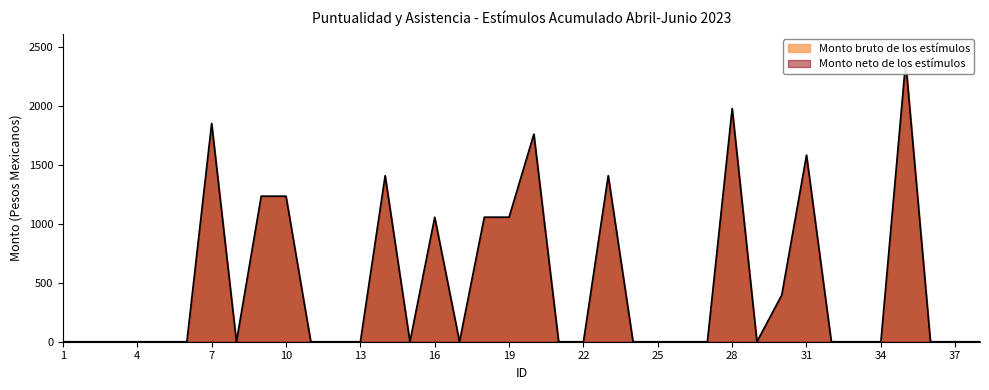

What is the difference between the maximum and minimum values?

2377.3